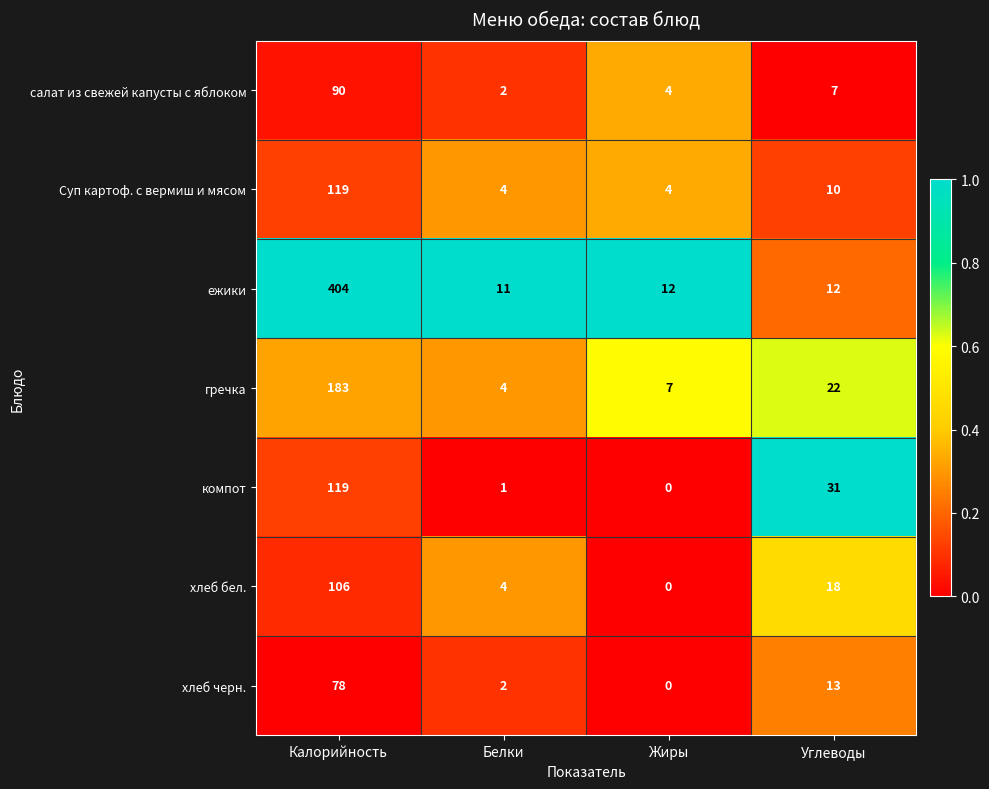

Reading right to left, extract all data points from this chart.

салат из свежей капусты с яблоком: Углеводы=7	Жиры=4	Белки=2	Калорийность=90
Суп картоф. с вермиш и мясом: Углеводы=10	Жиры=4	Белки=4	Калорийность=119
ежики: Углеводы=12	Жиры=12	Белки=11	Калорийность=404
гречка: Углеводы=22	Жиры=7	Белки=4	Калорийность=183
компот: Углеводы=31	Жиры=0	Белки=1	Калорийность=119
хлеб бел.: Углеводы=18	Жиры=0	Белки=4	Калорийность=106
хлеб черн.: Углеводы=13	Жиры=0	Белки=2	Калорийность=78